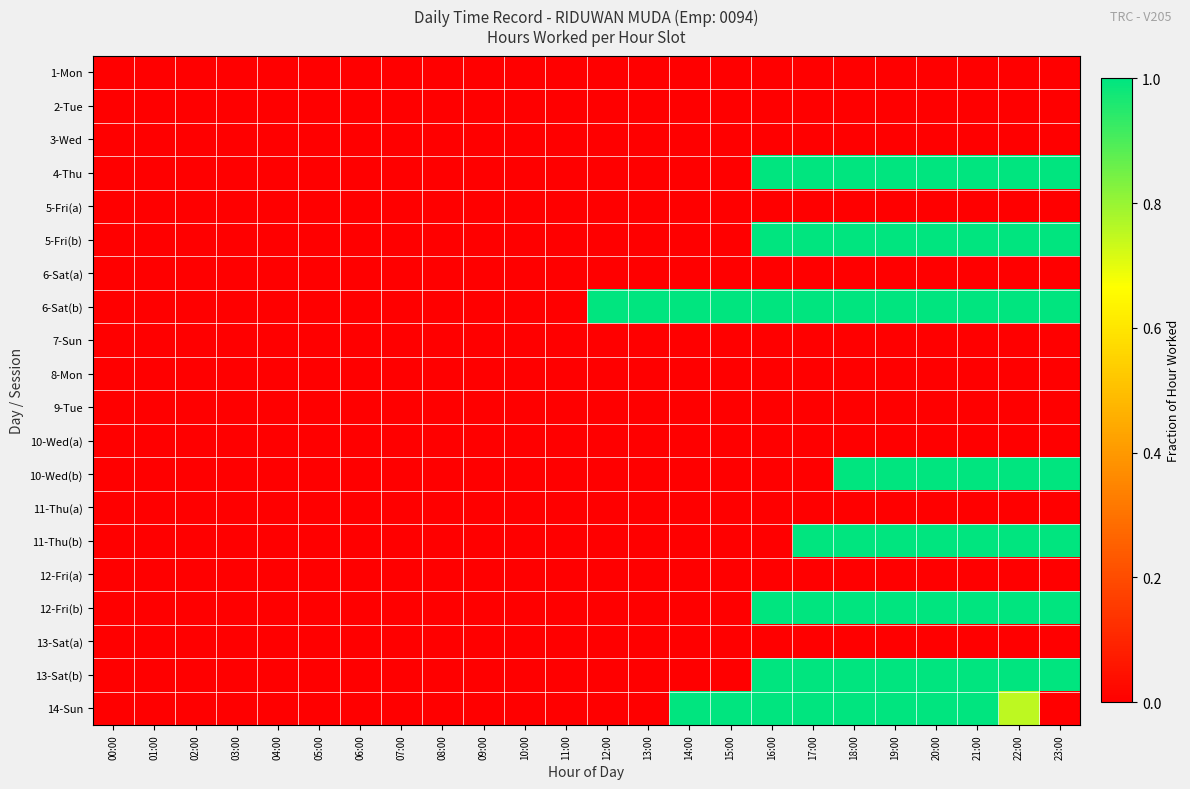

How many series are shown in this chart?

20